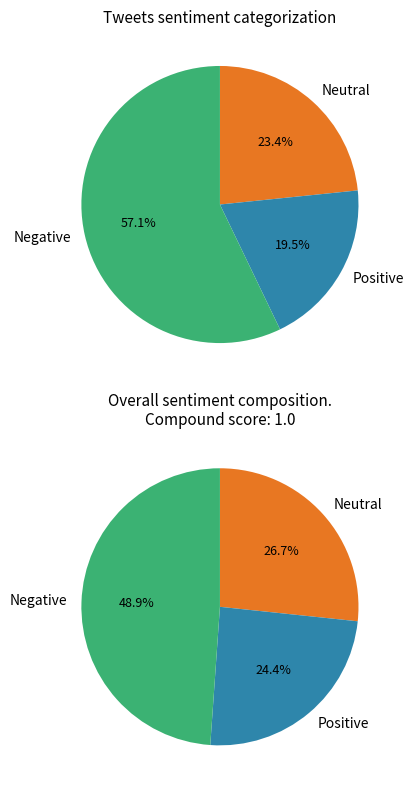

Between 8 and 8, which is larger?

8